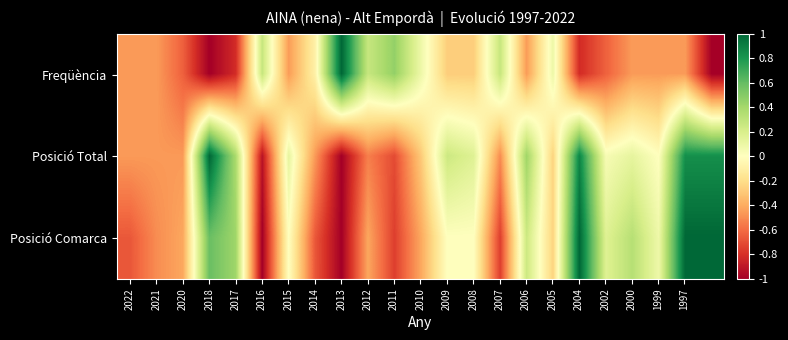

Rank the series by their maximum value, from lowest to highest.

Freqüència, Posició Total, Posició Comarca